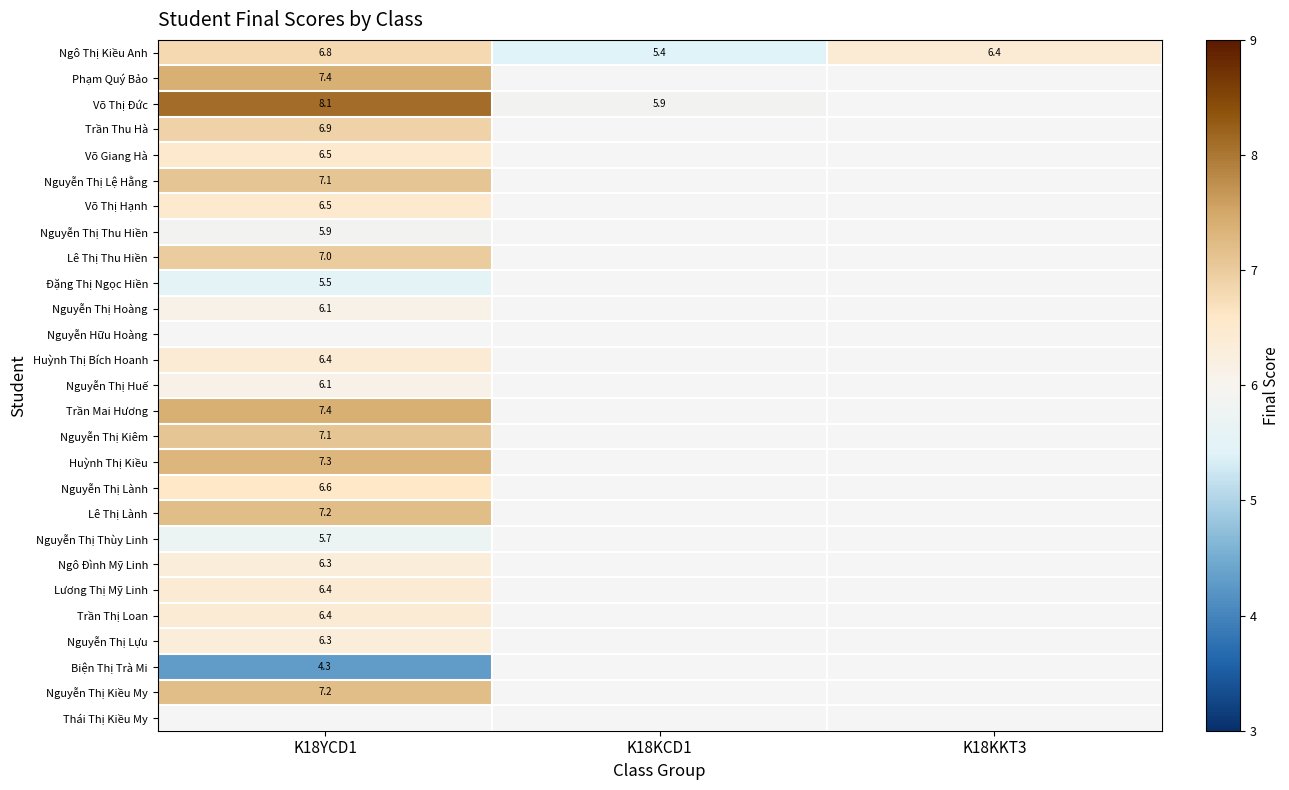

True or false: Nguyễn Thị Lựu has a value of 1.7 at K18YCD1.

False